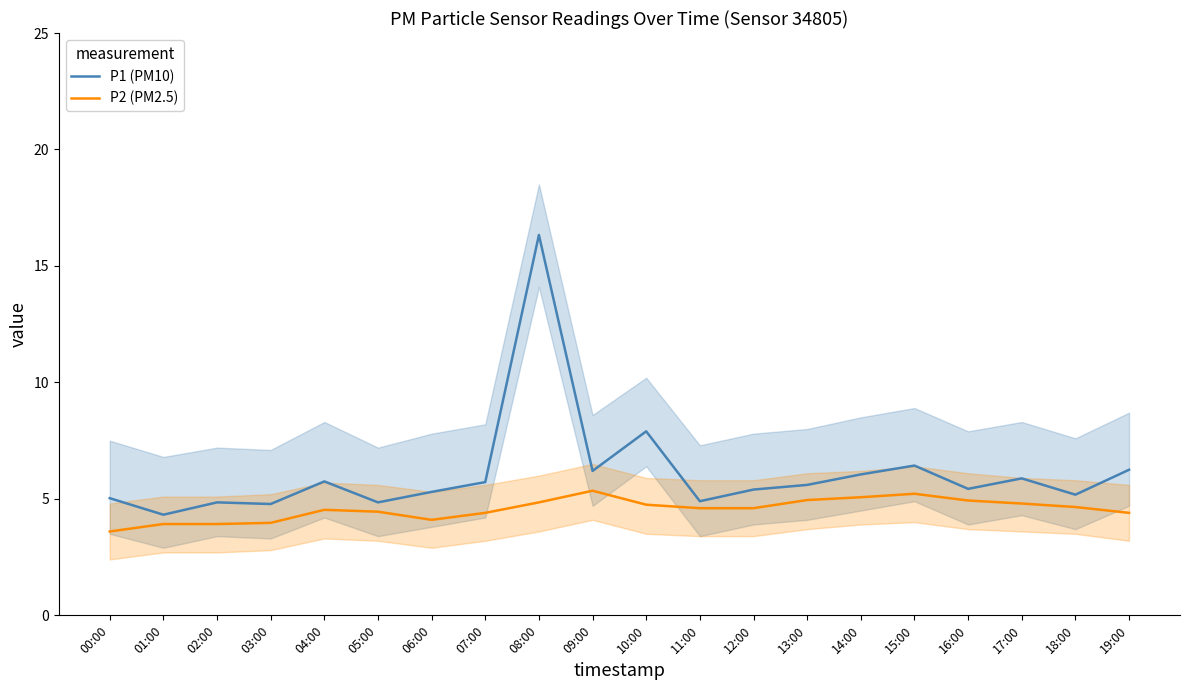

At 14:00, list the series in order from largest to smallest.

P1 (PM10), P2 (PM2.5)